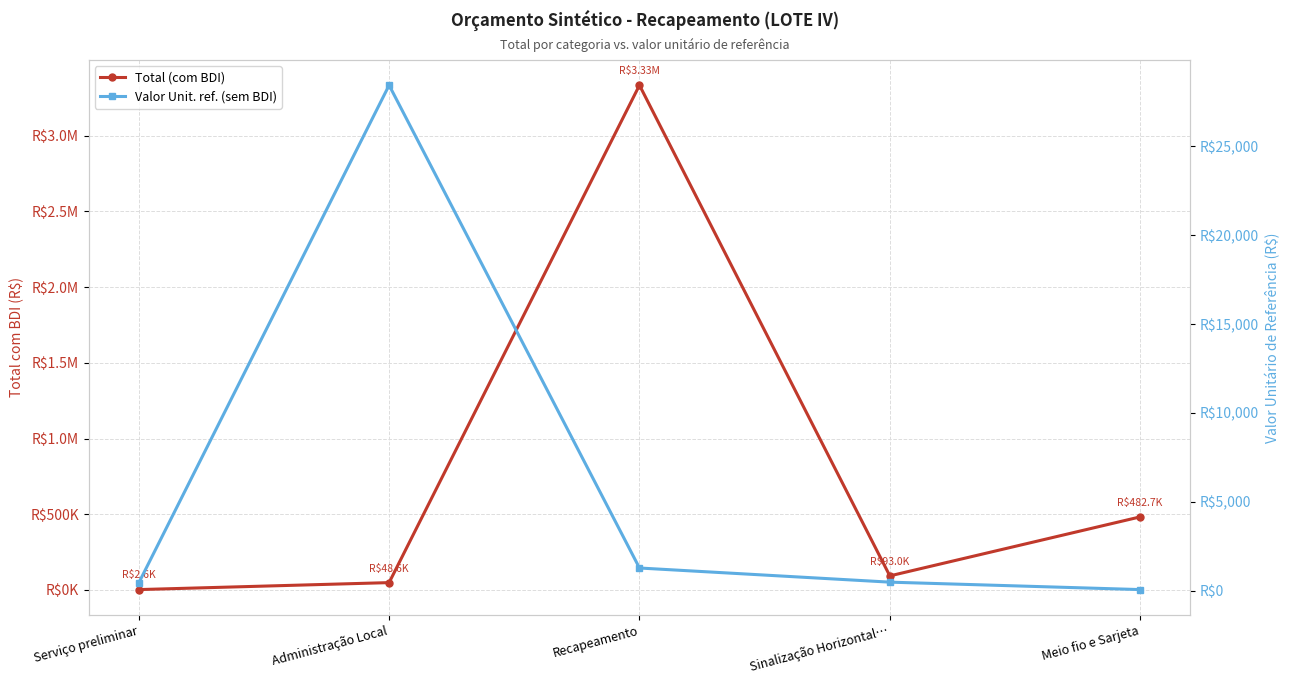

True or false: Total (com BDI) has a value of 760886.3 at Recapeamento.

False